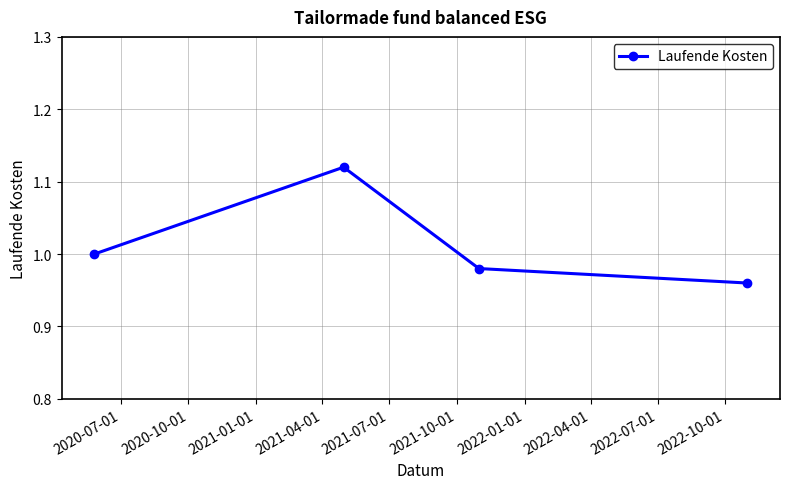

True or false: the data has more than 0 interior local peaks.

True